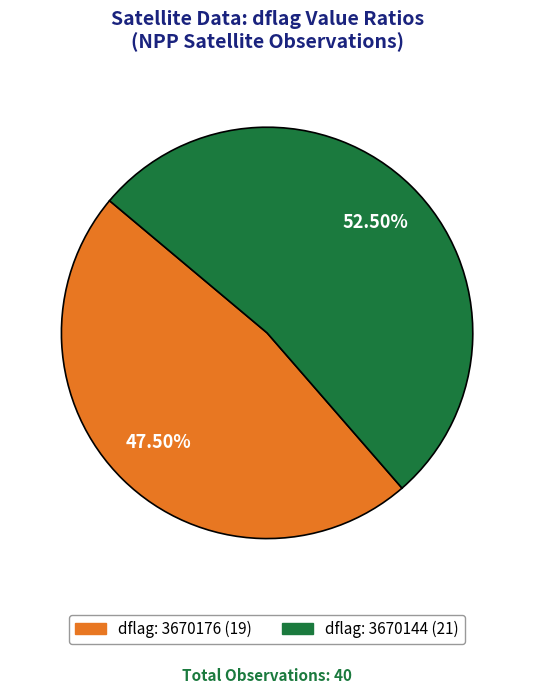

Do dflag: 3670176 (19) and dflag: 3670144 (21) together represent more than half of the pie?

Yes